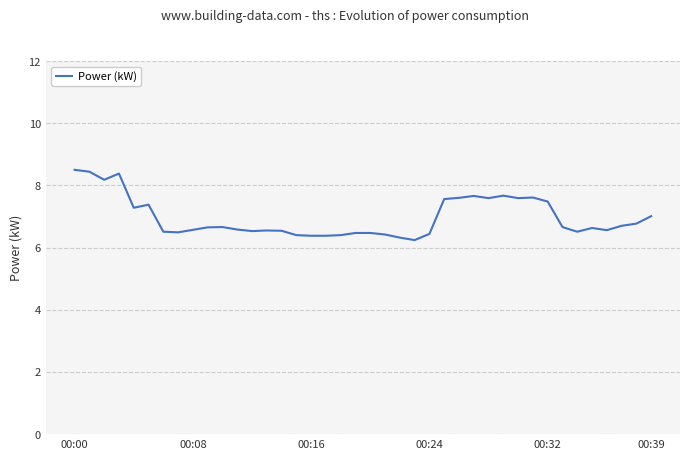

What is the difference between the maximum and minimum values?

2.3